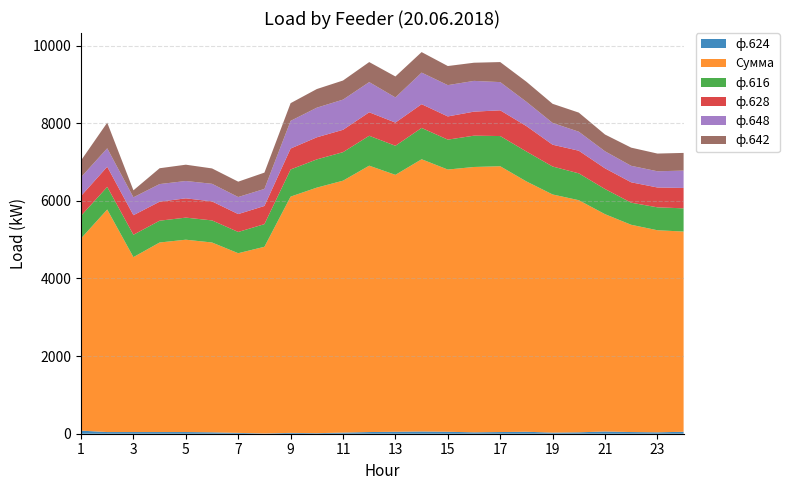

Reading left to right, transcribe all the data shown in this chart.

ф.624: 1=79.2	2=43.2	3=43.2	4=43.2	5=43.2	6=36.0	7=21.6	8=7.2	9=21.6	10=14.4	11=28.8	12=43.2	13=50.4	14=57.6	15=50.4	16=36.0	17=43.2	18=50.4	19=28.8	20=36.0	21=57.6	22=43.2	23=36.0	24=50.4
Сумма: 1=4951.2	2=5732.4	3=4506.0	4=4882.8	5=4954.8	6=4890.0	7=4628.4	8=4808.4	9=6086.4	10=6325.2	11=6489.6	12=6861.6	13=6618.0	14=7012.8	15=6754.8	16=6835.2	17=6847.2	18=6448.8	19=6134.4	20=5979.6	21=5598.0	22=5338.8	23=5205.6	24=5157.6
ф.616: 1=583.2	2=583.2	3=576.0	4=561.6	5=568.8	6=568.8	7=547.2	8=583.2	9=698.4	10=727.2	11=734.4	12=770.4	13=748.8	14=806.4	15=770.4	16=806.4	17=777.6	18=770.4	19=720.0	20=691.2	21=648.0	22=568.8	23=590.4	24=597.6
ф.628: 1=511.2	2=518.4	3=504.0	4=489.6	5=496.8	6=489.6	7=460.8	8=468.0	9=540.0	10=568.8	11=576.0	12=604.8	13=597.6	14=612.0	15=597.6	16=619.2	17=662.4	18=655.2	19=561.6	20=583.2	21=532.8	22=525.6	23=511.2	24=525.6
ф.648: 1=482.4	2=475.2	3=460.8	4=453.6	5=446.4	6=453.6	7=439.2	8=439.2	9=712.8	10=763.2	11=777.6	12=777.6	13=648.0	14=813.6	15=806.4	16=792.0	17=727.2	18=626.4	19=561.6	20=489.6	21=439.2	22=424.8	23=417.6	24=446.4
ф.642: 1=432.0	2=660.0	3=180.0	4=408.0	5=420.0	6=396.0	7=396.0	8=420.0	9=456.0	10=480.0	11=492.0	12=516.0	13=540.0	14=528.0	15=492.0	16=468.0	17=516.0	18=516.0	19=492.0	20=492.0	21=432.0	22=468.0	23=456.0	24=456.0